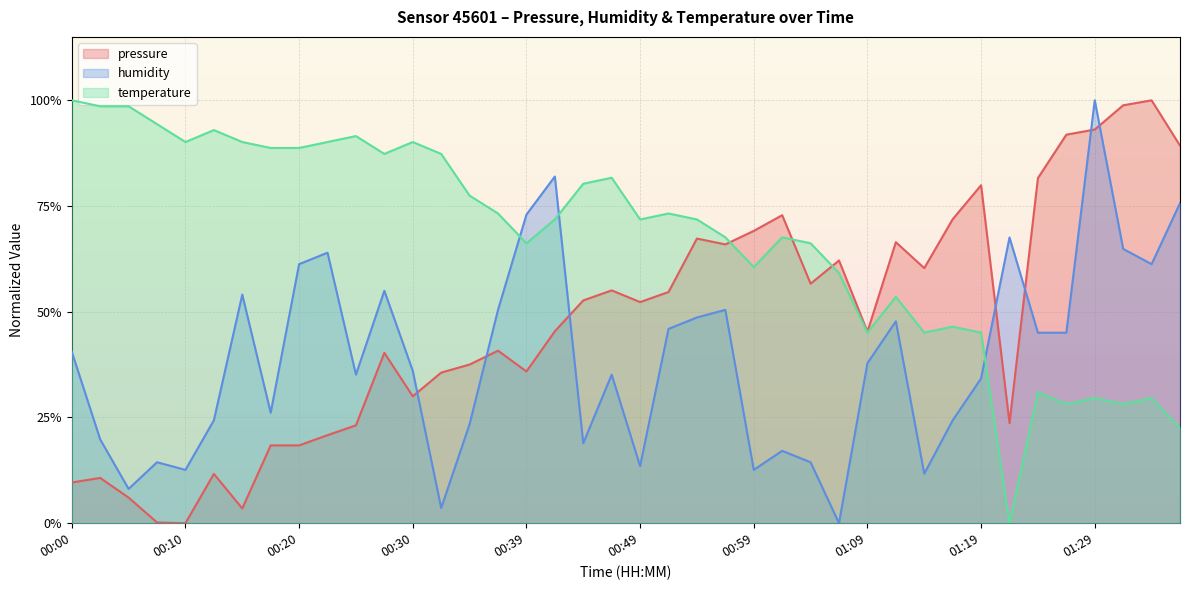

The temperature series shows 1.1 at 00:37. True or false?

False